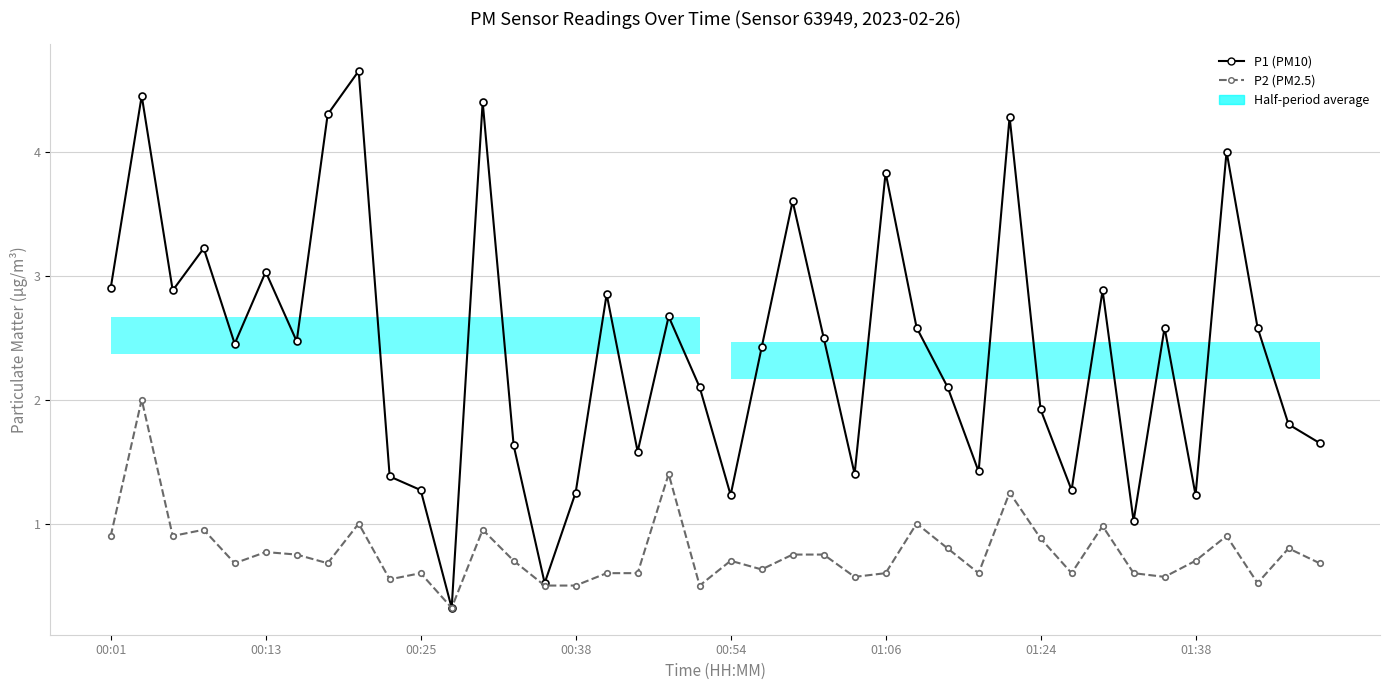

What is the sum of all P1 (PM10) values?

96.6